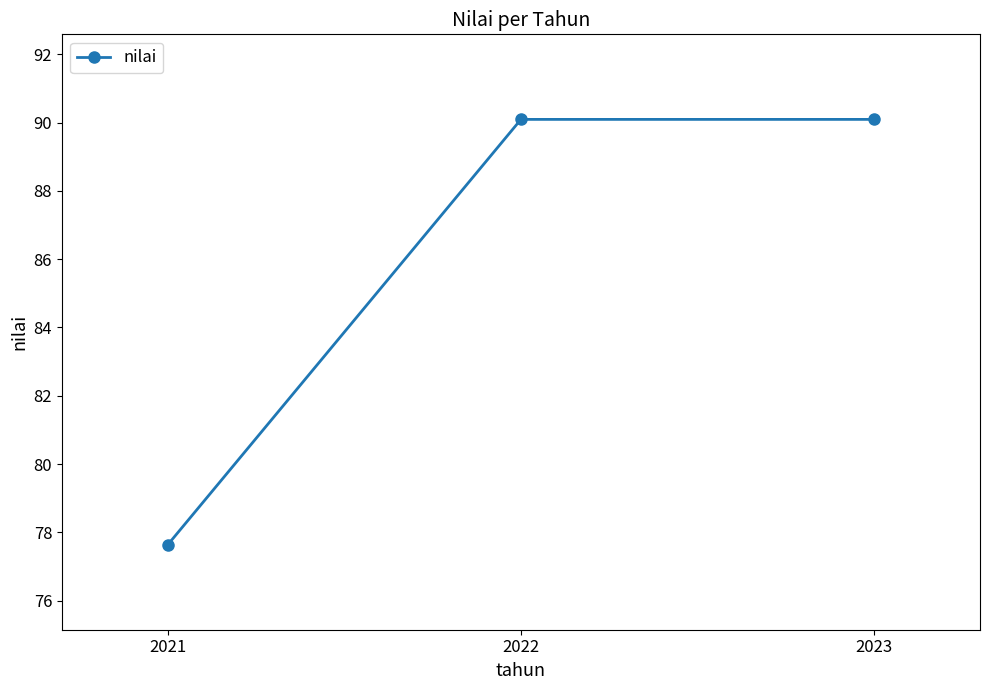

What is the change in value from 2021 to 2022?

+12.5